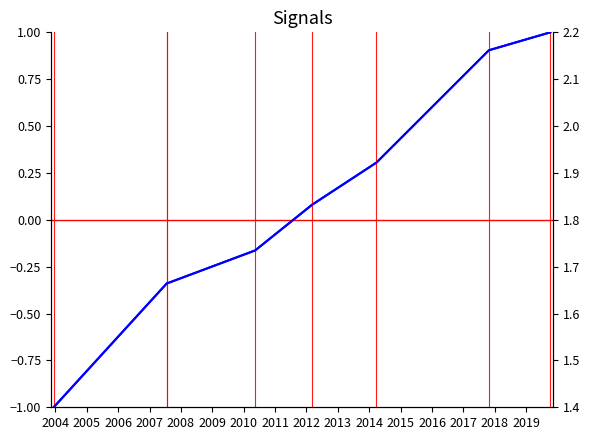

What is the average value of the Lost Art ID series?

0.1